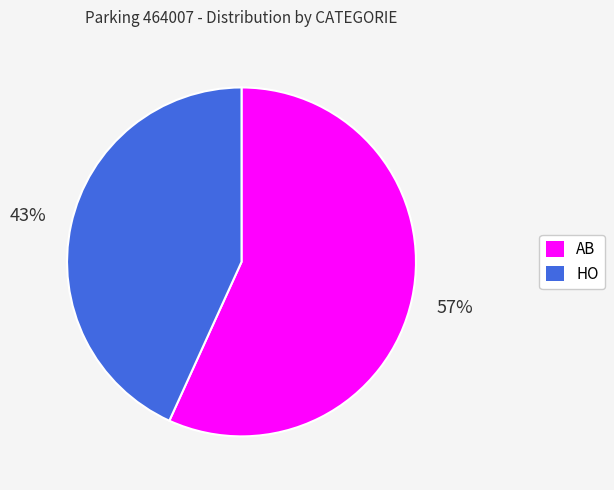

Is it true that AB is 64% of the pie?

False